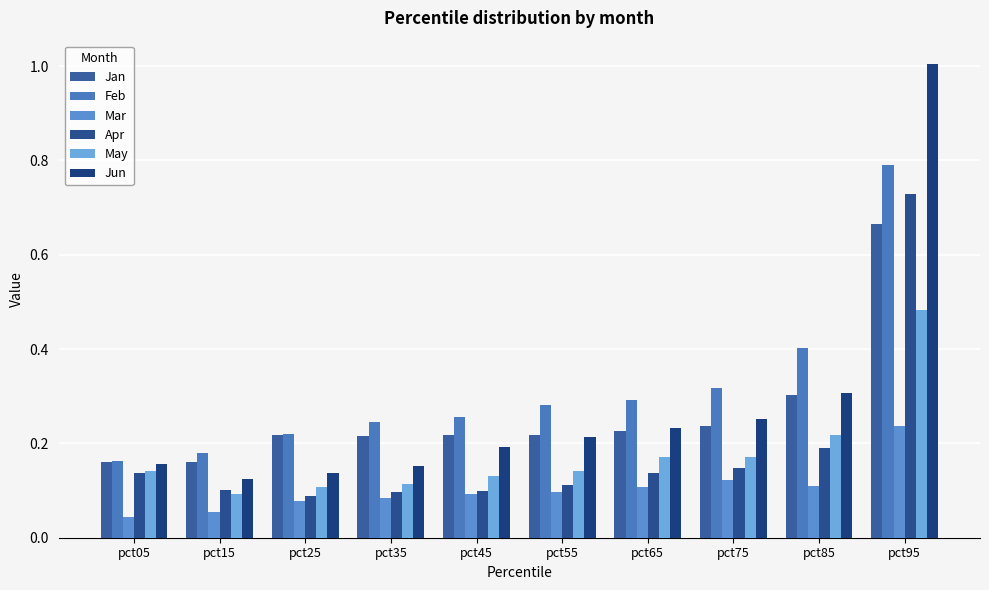

What is the average value of the Apr series?

0.2